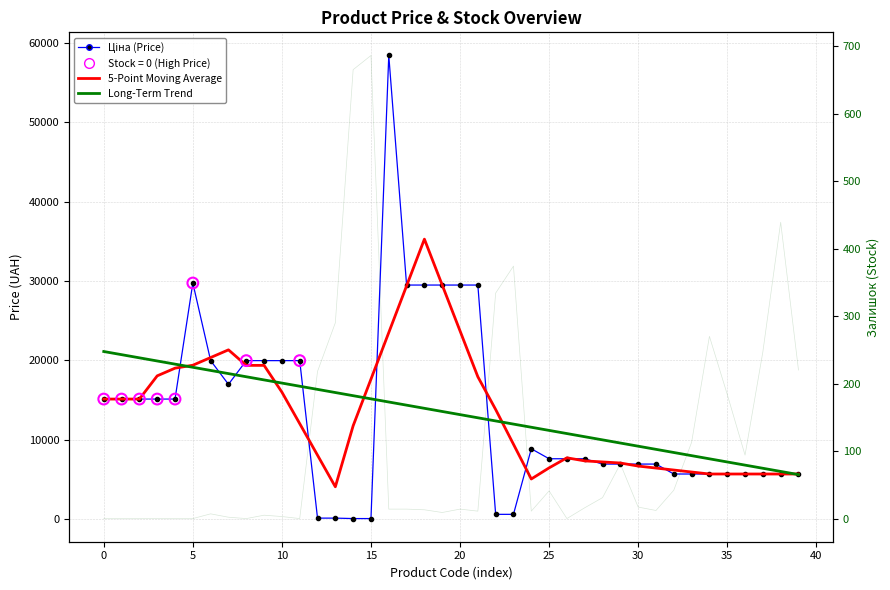

Which series has the largest Y range (max minus min)?

Ціна (Price)